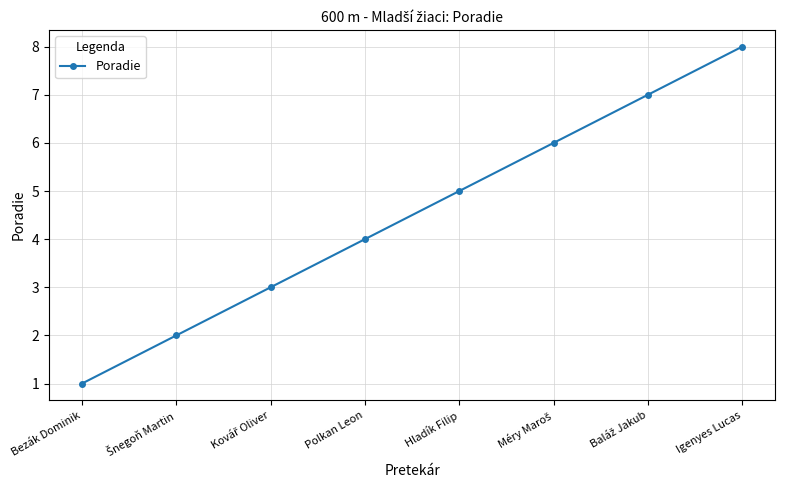

Which label corresponds to the largest value in the chart?

Igenyes Lucas